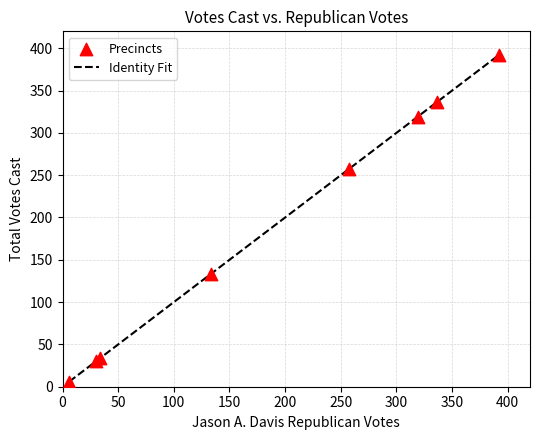

What is the greatest value displayed?

392